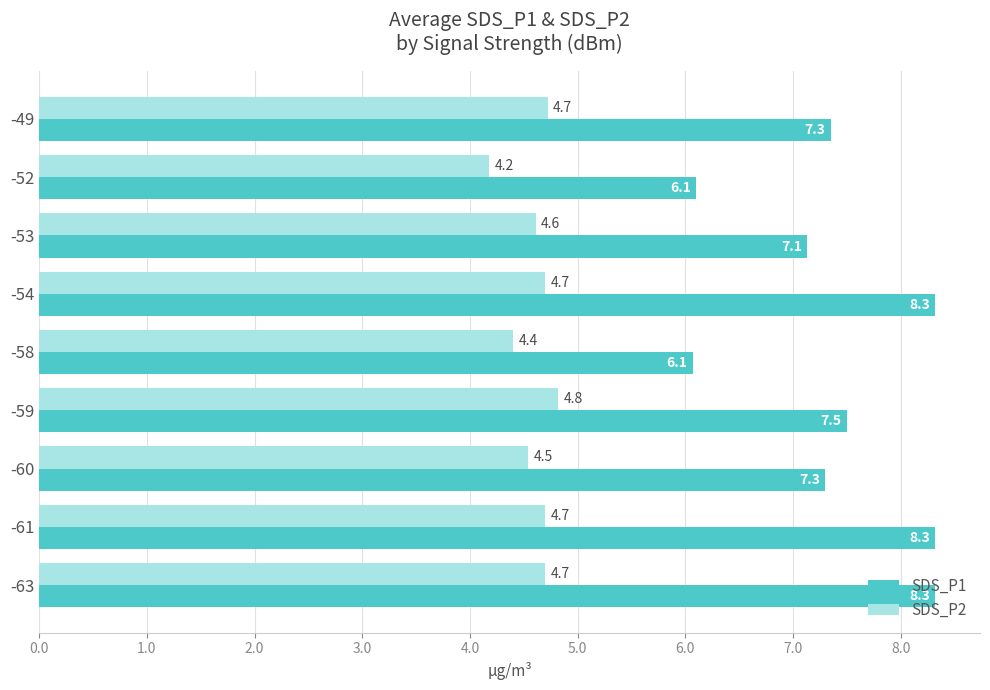

Which category has the lowest value across all series?

-52